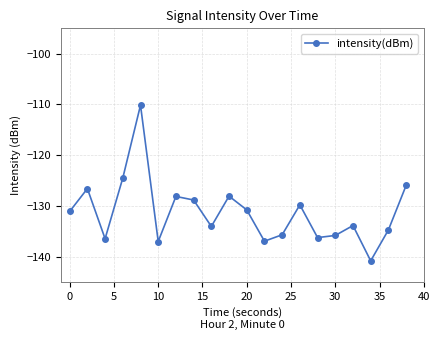

How many distinct data groups are displayed?

1